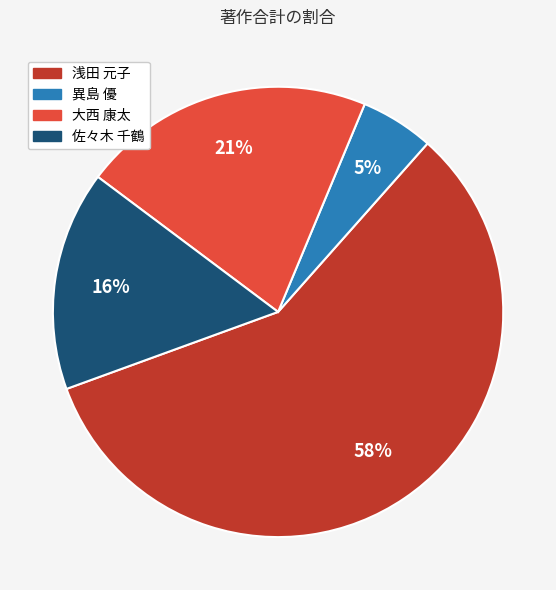

How many slices are in this pie chart?

4